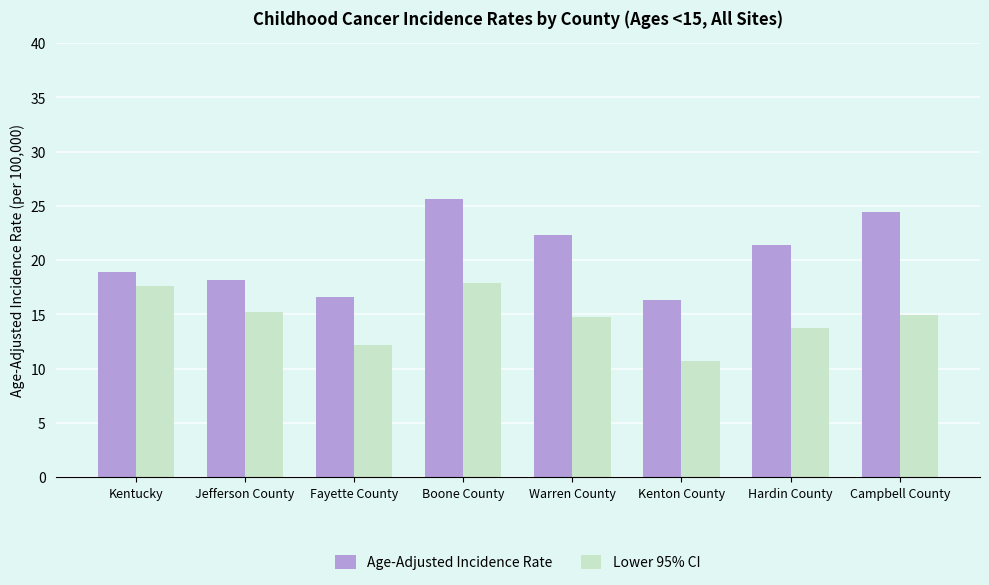

What is the label of the 7th bar from the right?

Jefferson County